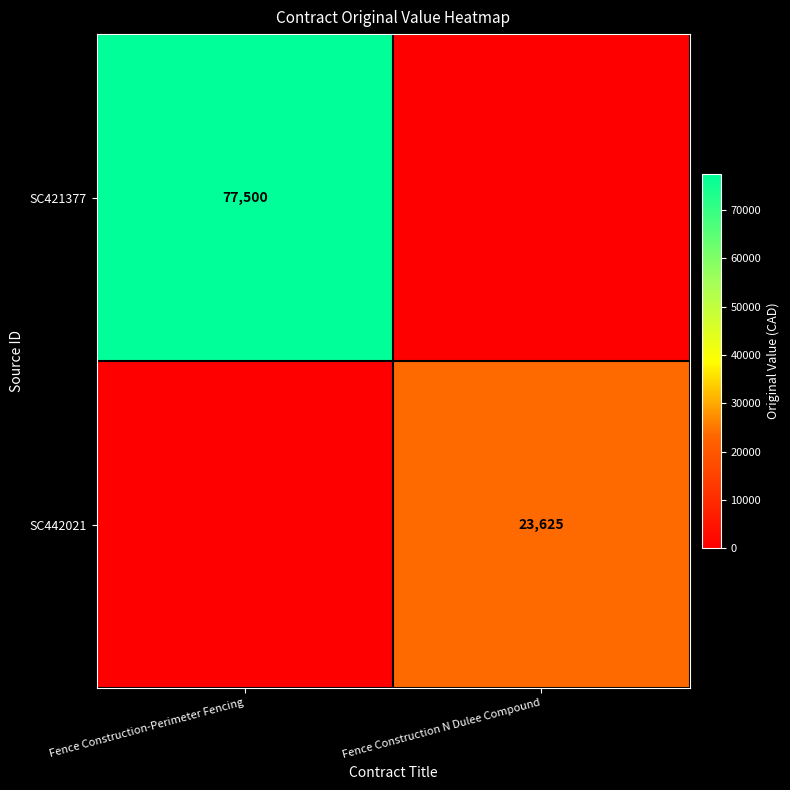

Is it true that SC421377 equals 77500 at Fence Construction-Perimeter Fencing?

True